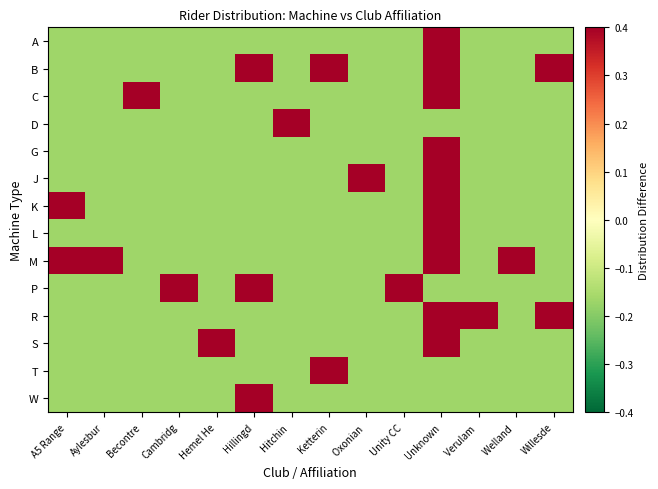

List the series in order of their peak value, lowest first.

A, B, C, D, G, J, K, L, M, P, R, S, T, W